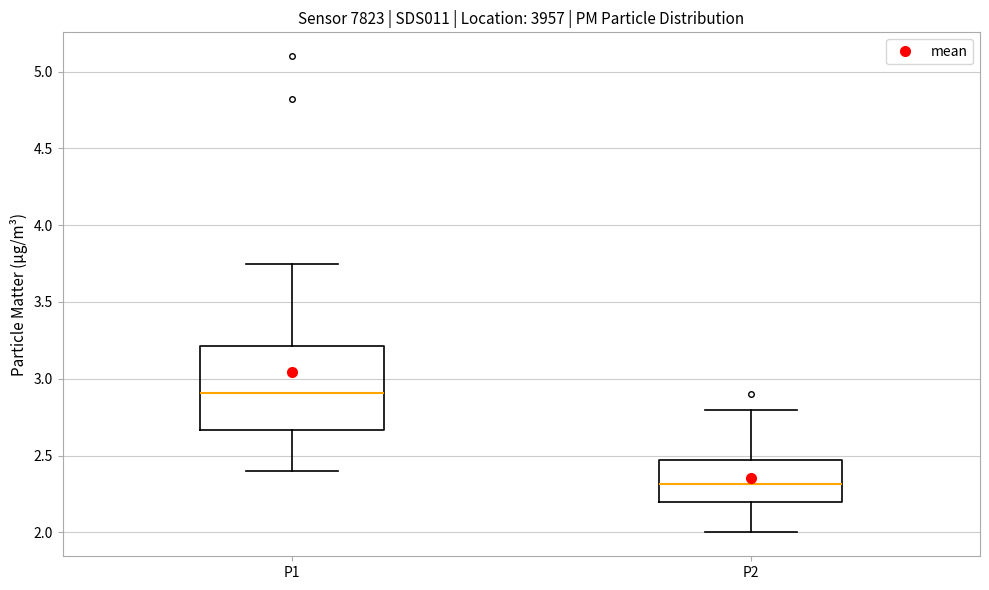

Which box's median line is the highest?

P1